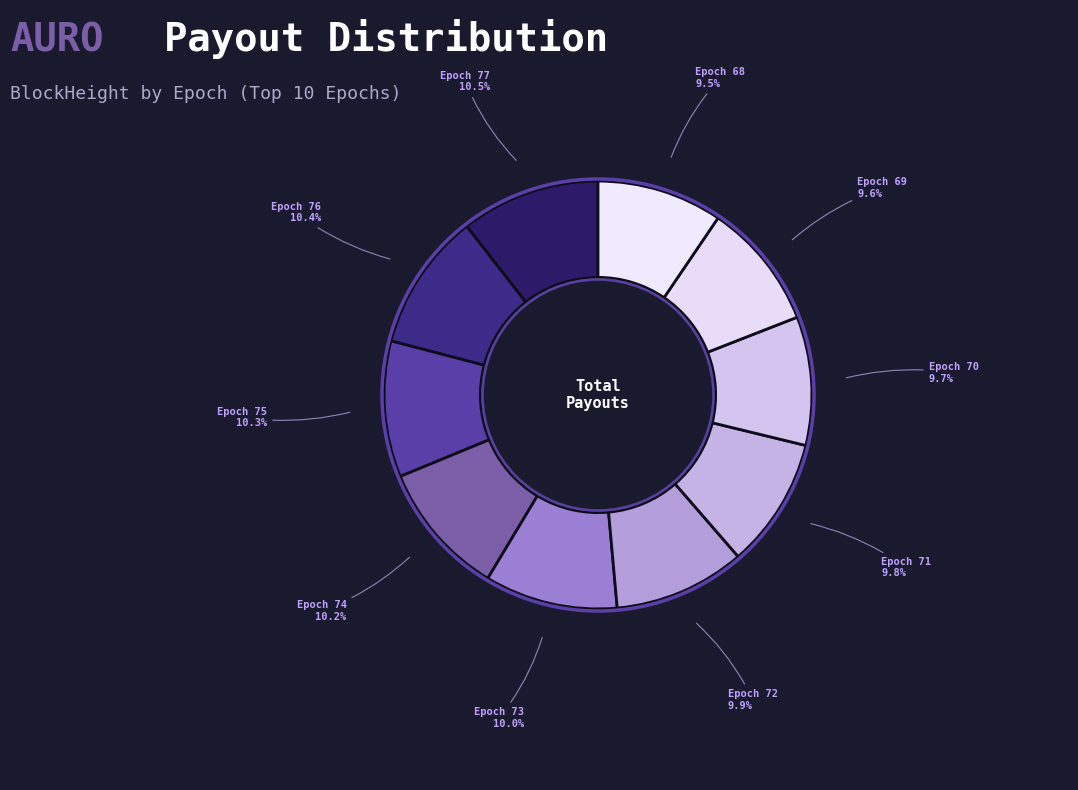

How many segments does this pie chart have?

10